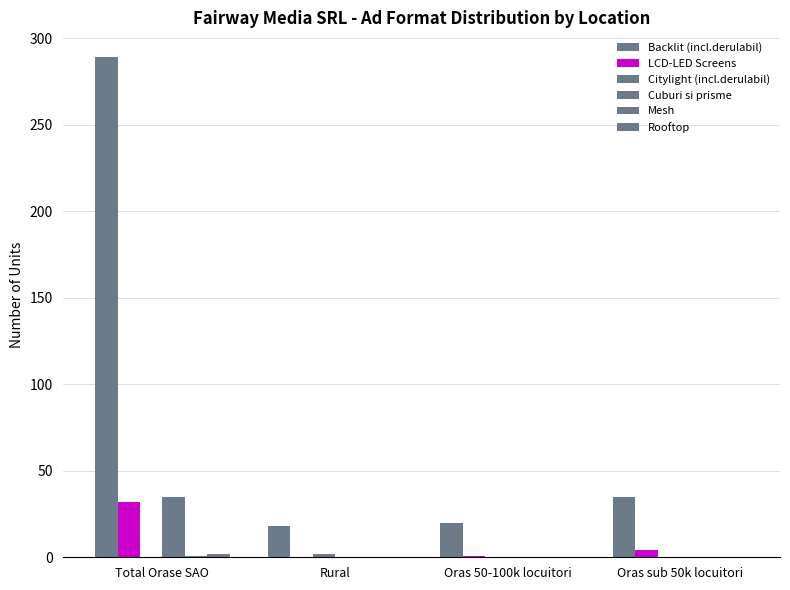

Does the chart contain stacked bars?

No